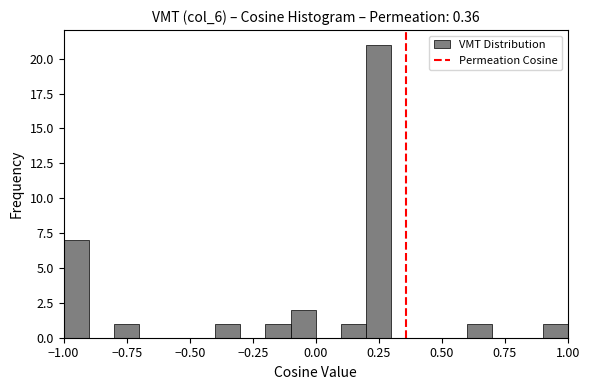

Read against the x-axis, roughly where is the centre of the tallest bar?

0.25